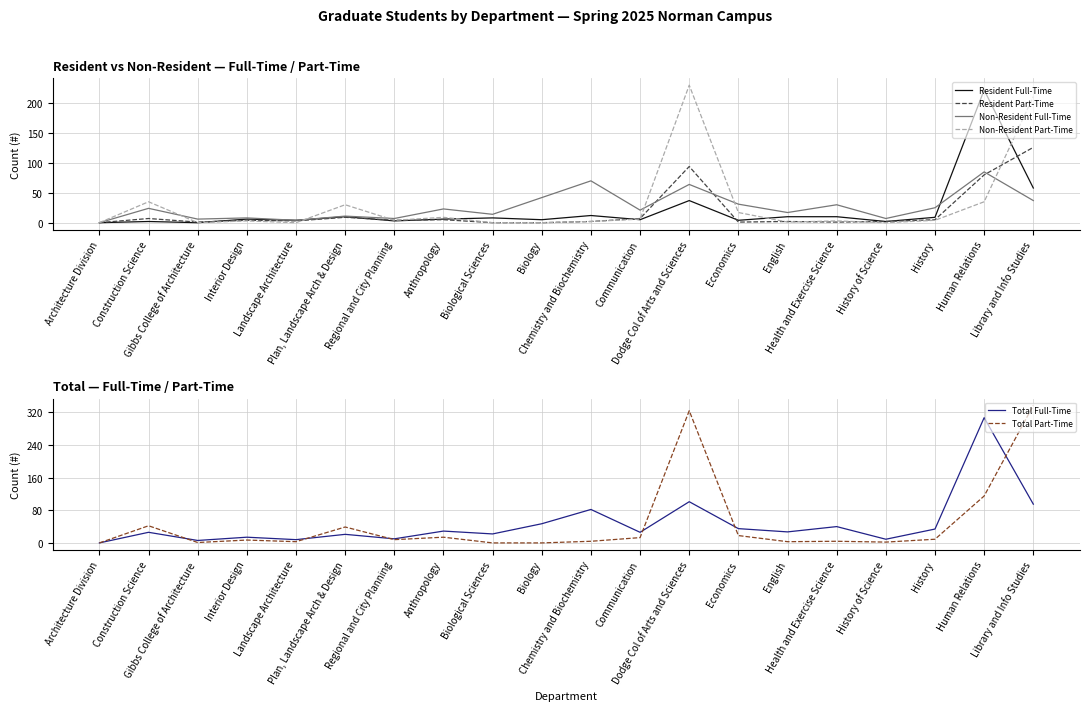

After their last crossing, which series has the higher values: Non-Resident Part-Time or Resident Part-Time?

Non-Resident Part-Time